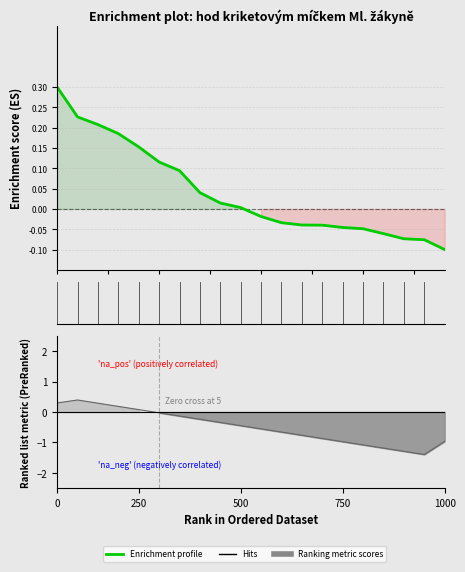

What is the smallest value displayed?

-0.1